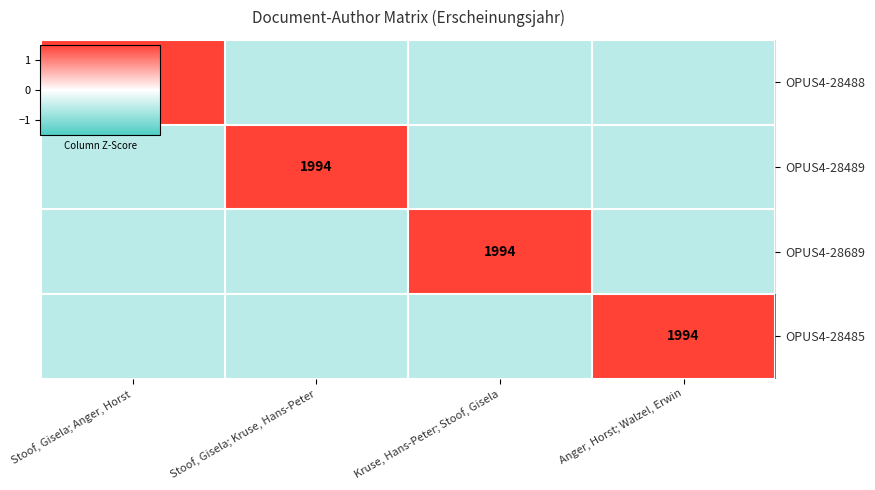

Count the number of data series in this chart.

4